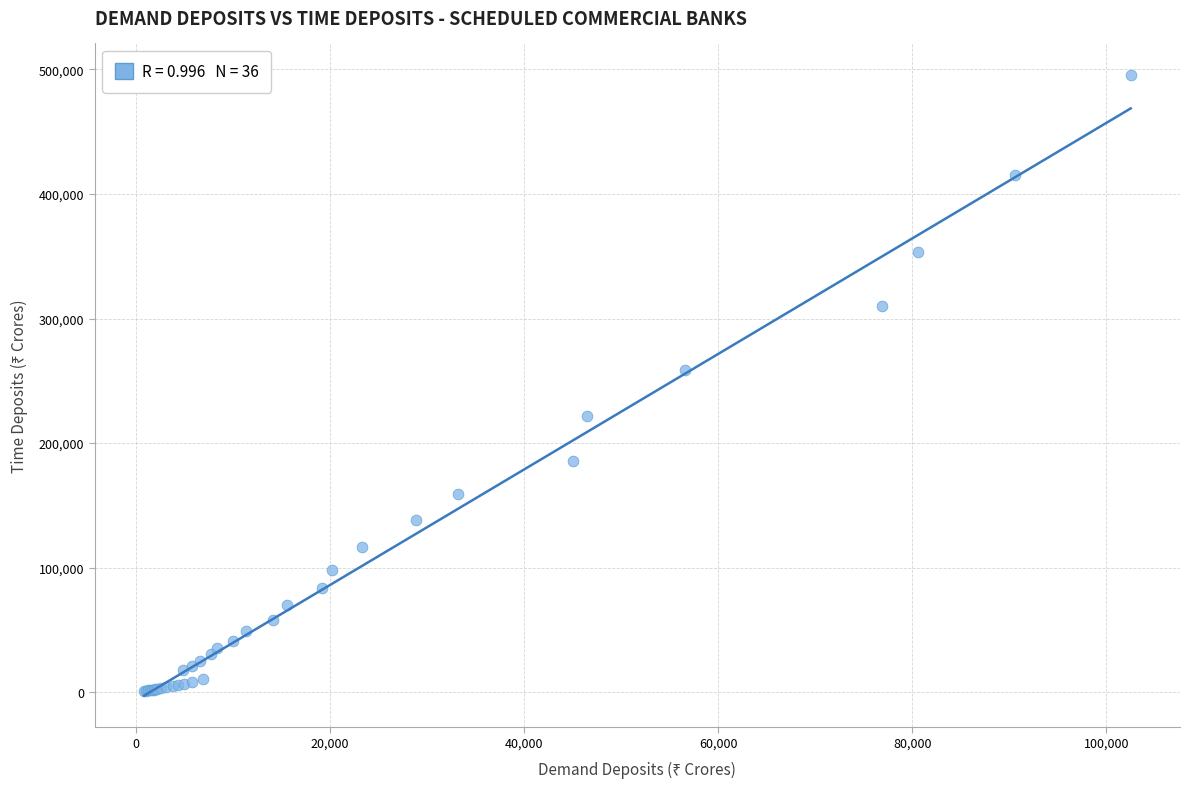

What Y value in the scatter plot is closest to 248573?

258560